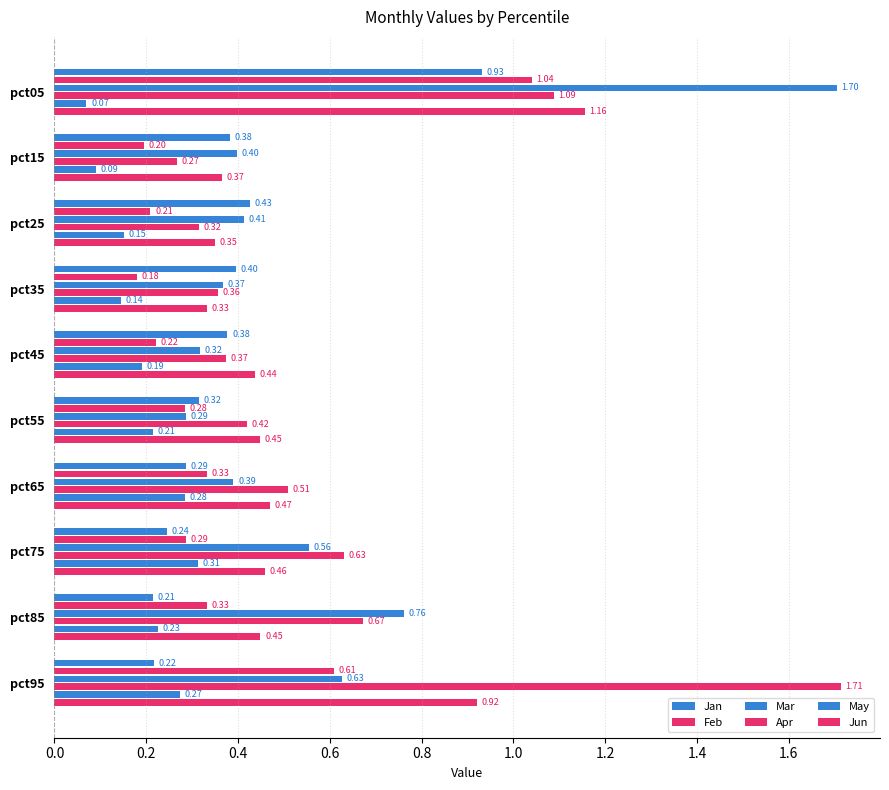

How many data points does each series have?

10